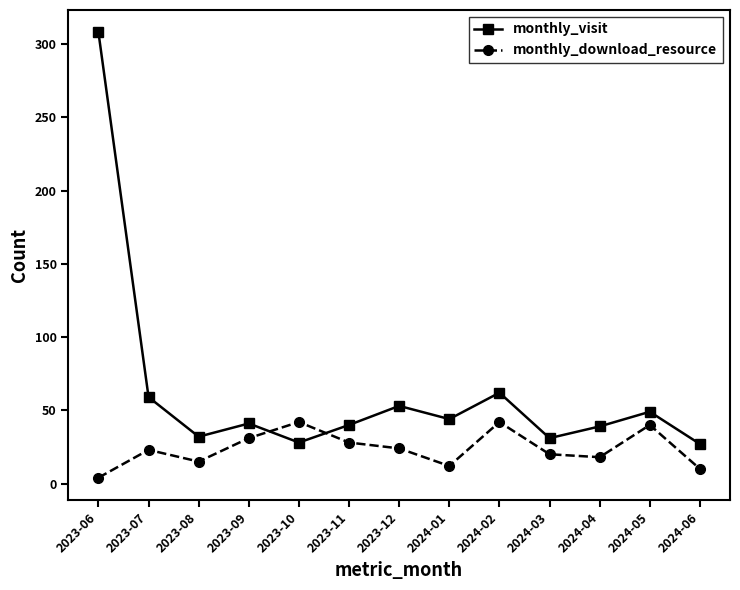

Which series ends up on top after the final intersection of monthly_download_resource and monthly_visit?

monthly_visit